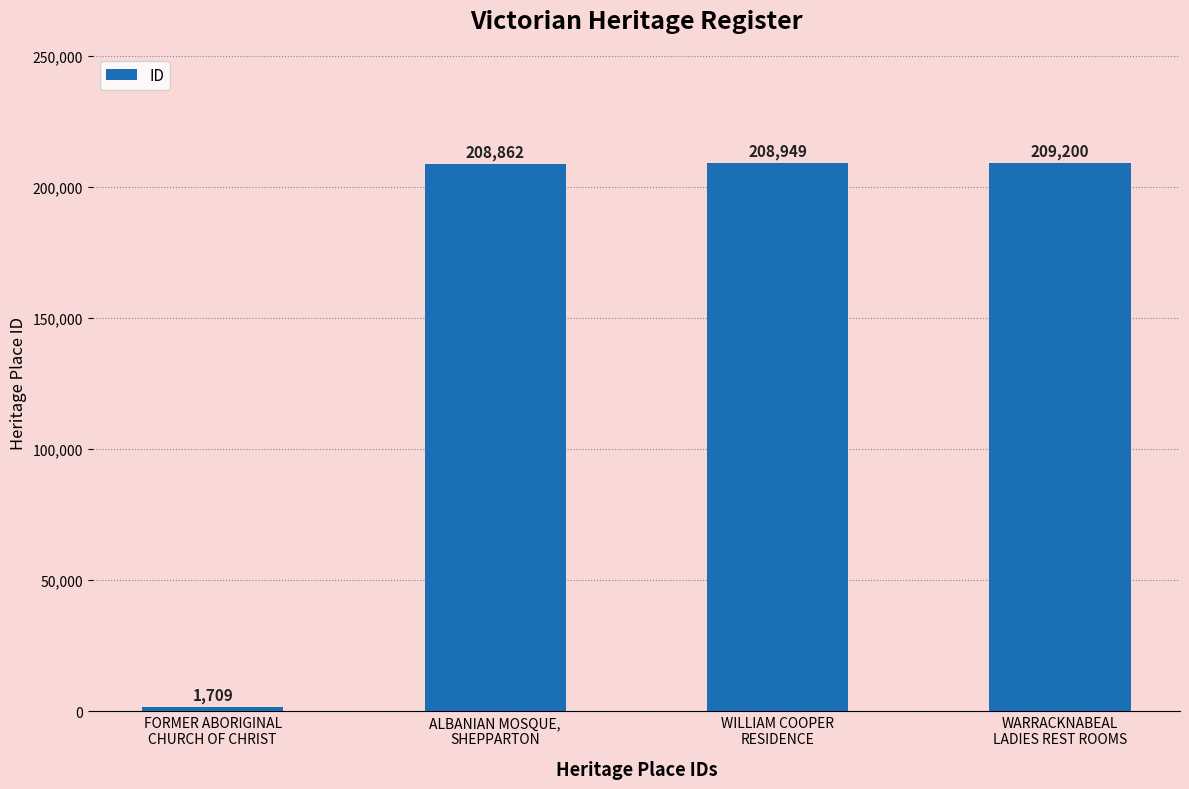

Does the chart contain any negative values?

No